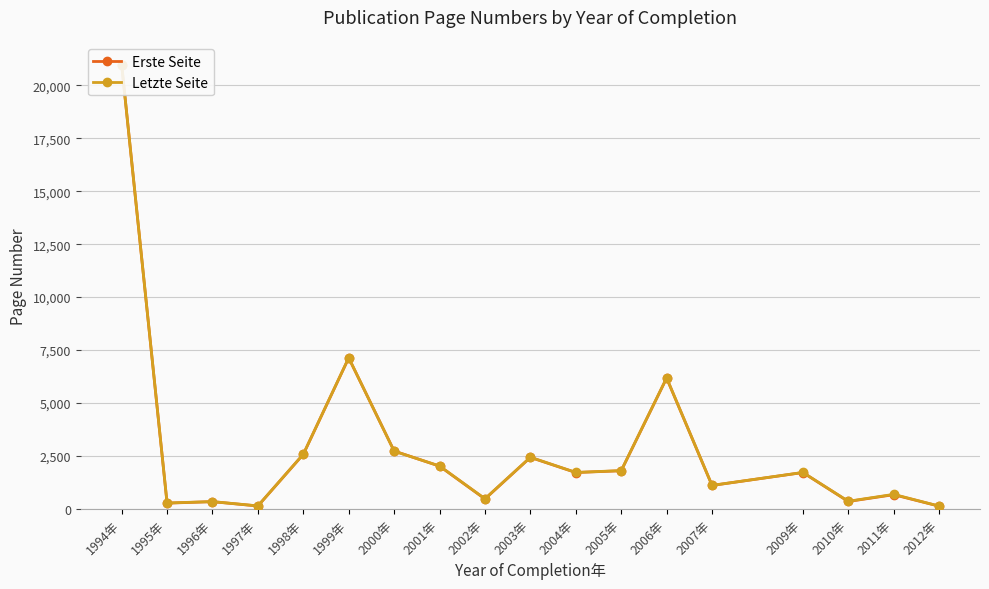

Between 1998年 and 2000年, which is larger?

2000年